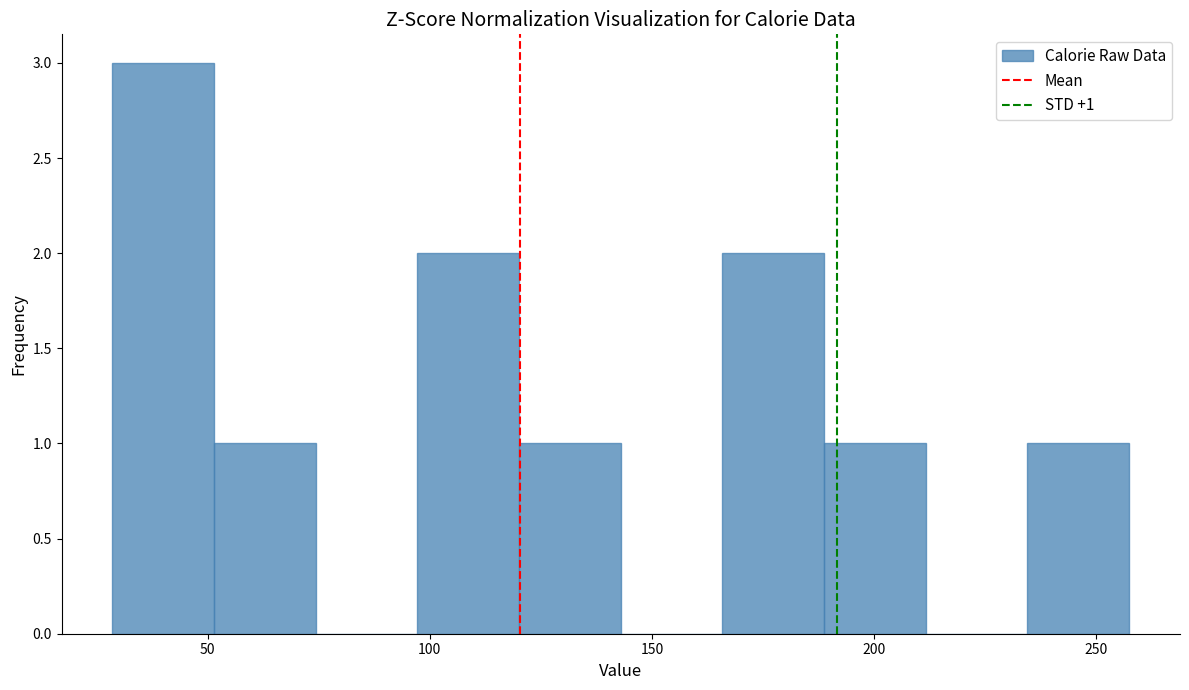

Which range on the x-axis has the tallest bar?

30 to 50